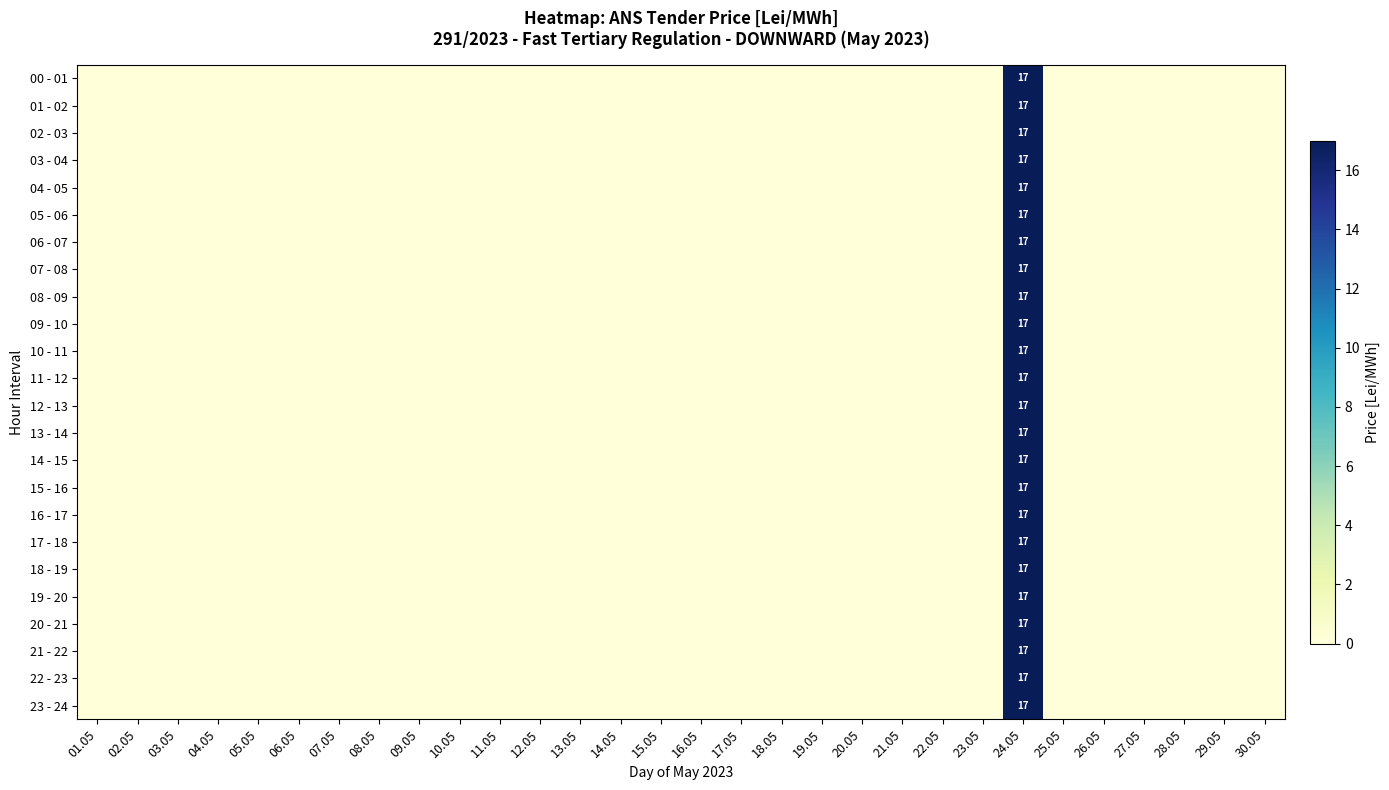

At which category is the sum across all series the highest?

24.05